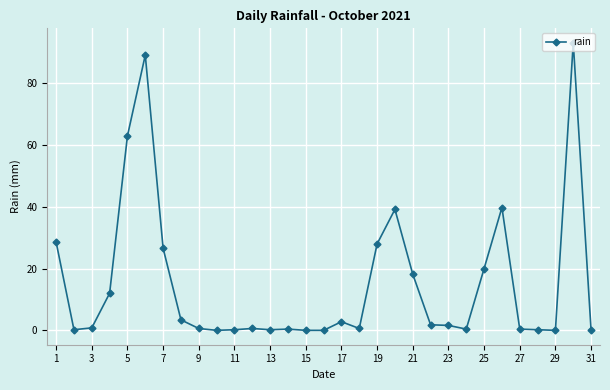

True or false: there are more than 2 points higher than both neighbors.

True